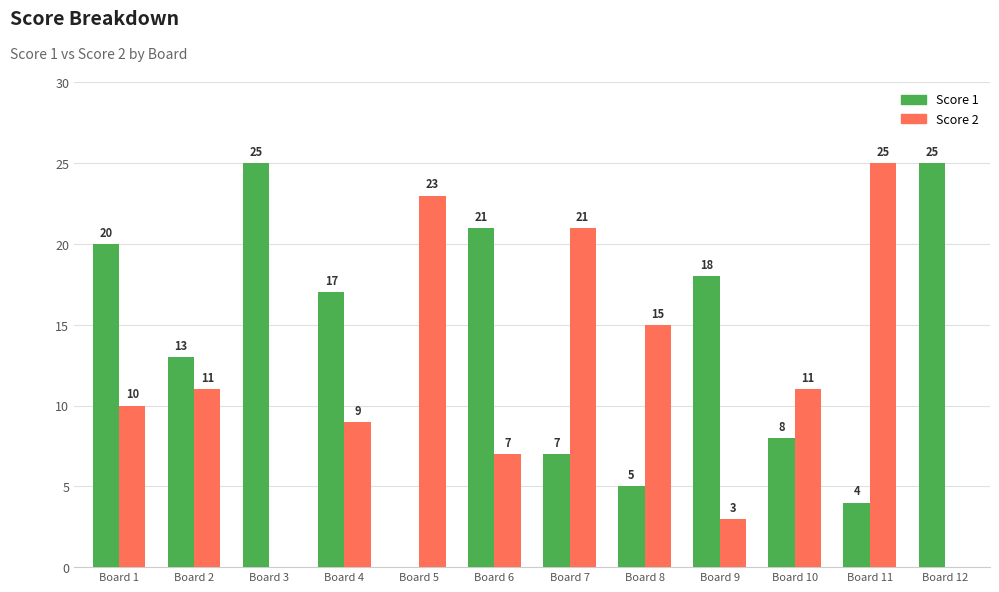

Is the value of Score 2 at Board 3 greater than the value of Score 1 at Board 9?

No